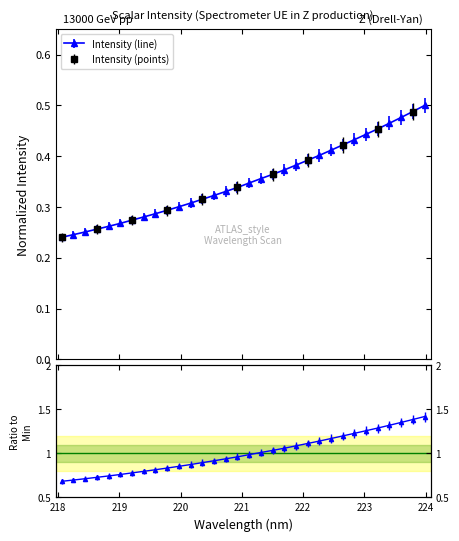

True or false: there are more than 0 points higher than both neighbors.

False